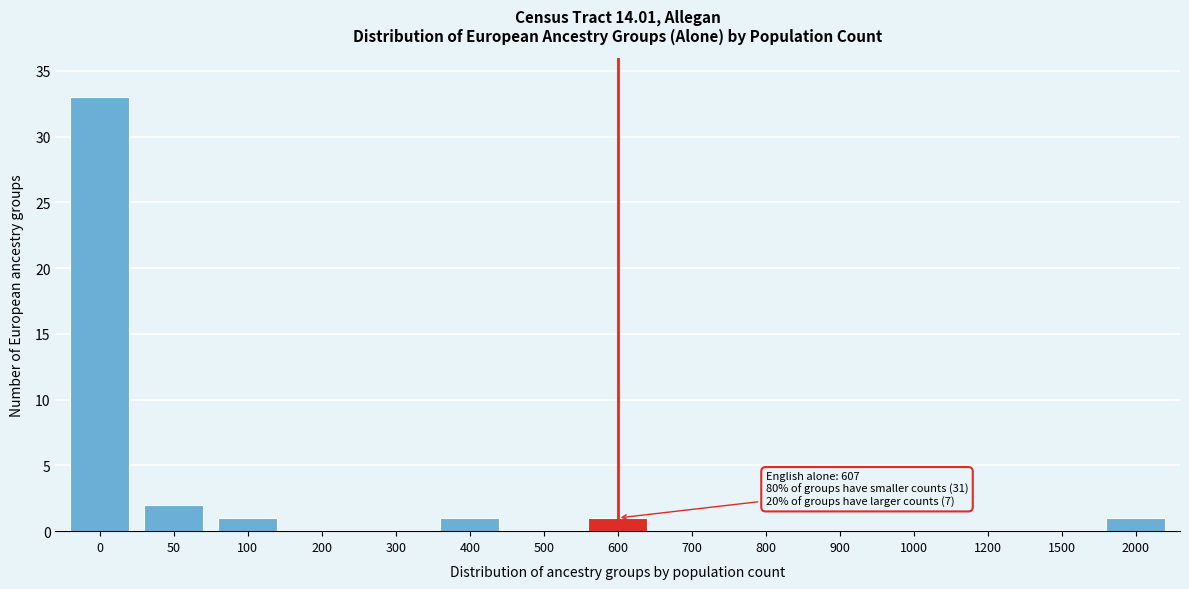

Reading left to right, transcribe all the data shown in this chart.

0=33	50=2	100=1	200=0	300=0	400=1	500=0	600=1	700=0	800=0	900=0	1000=0	1200=0	1500=0	2000=1